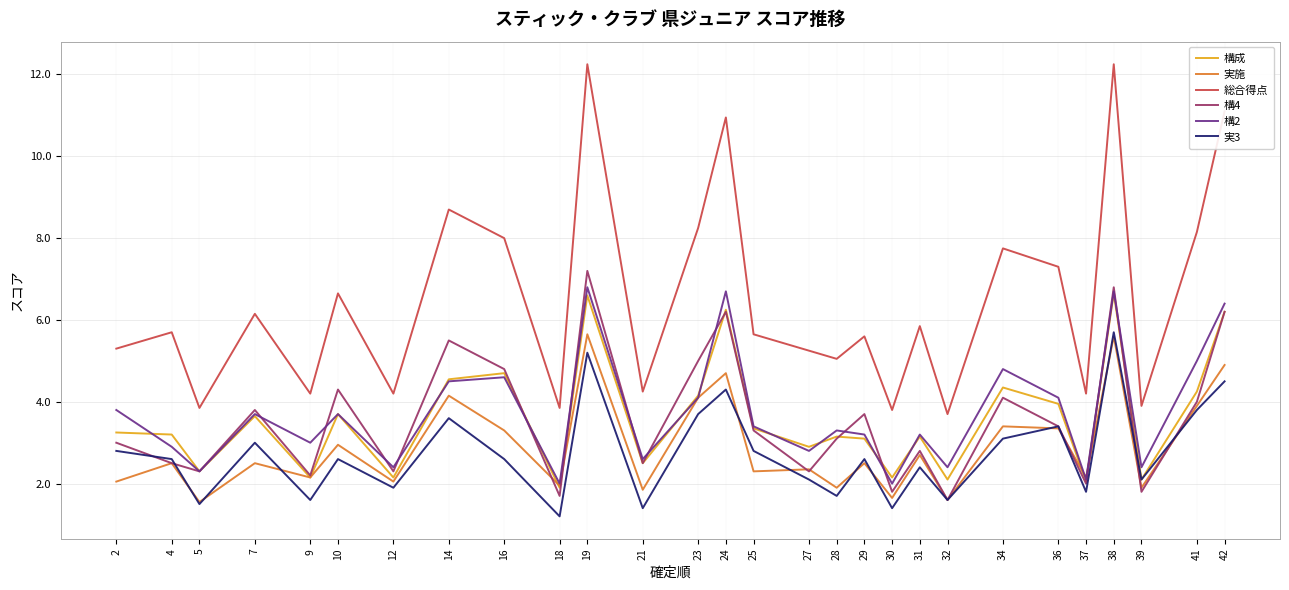

How many lines are shown in the chart?

6